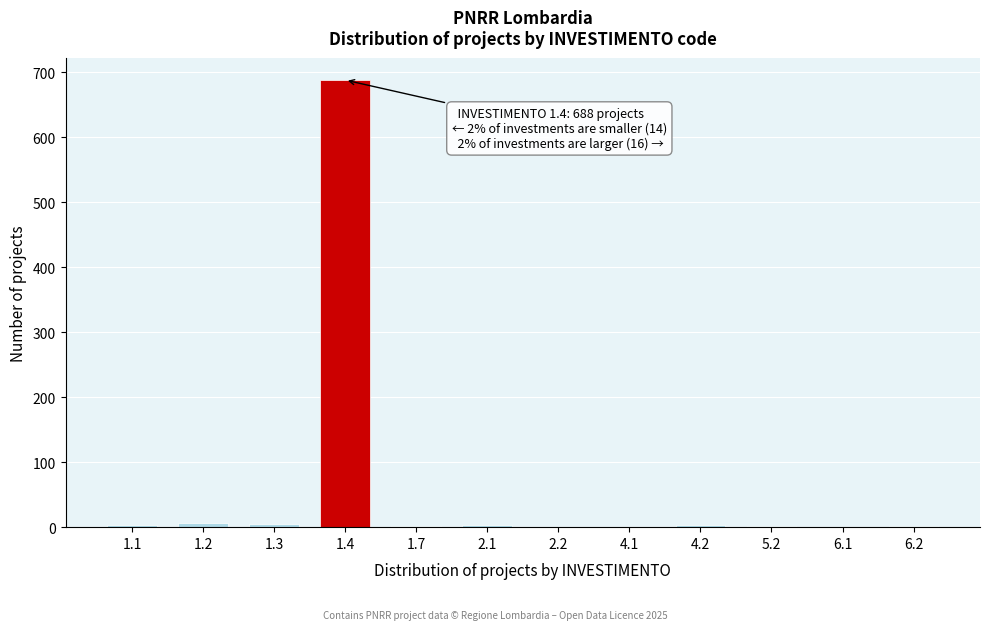

The value at 1.4 is 688. True or false?

True